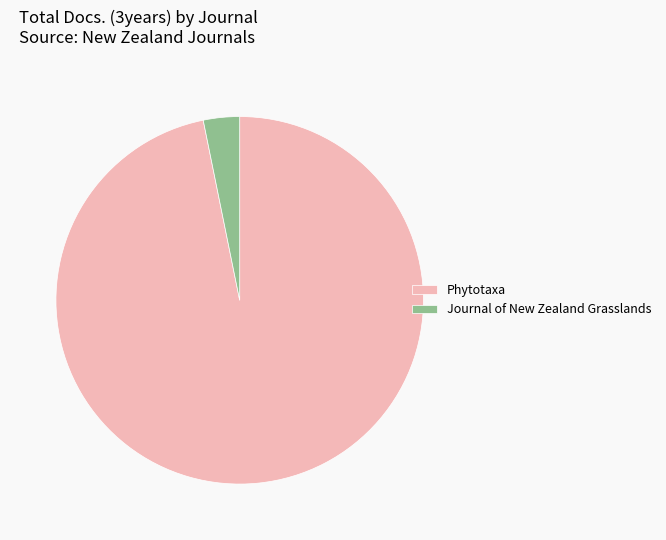

Count the number of slices in the pie.

2